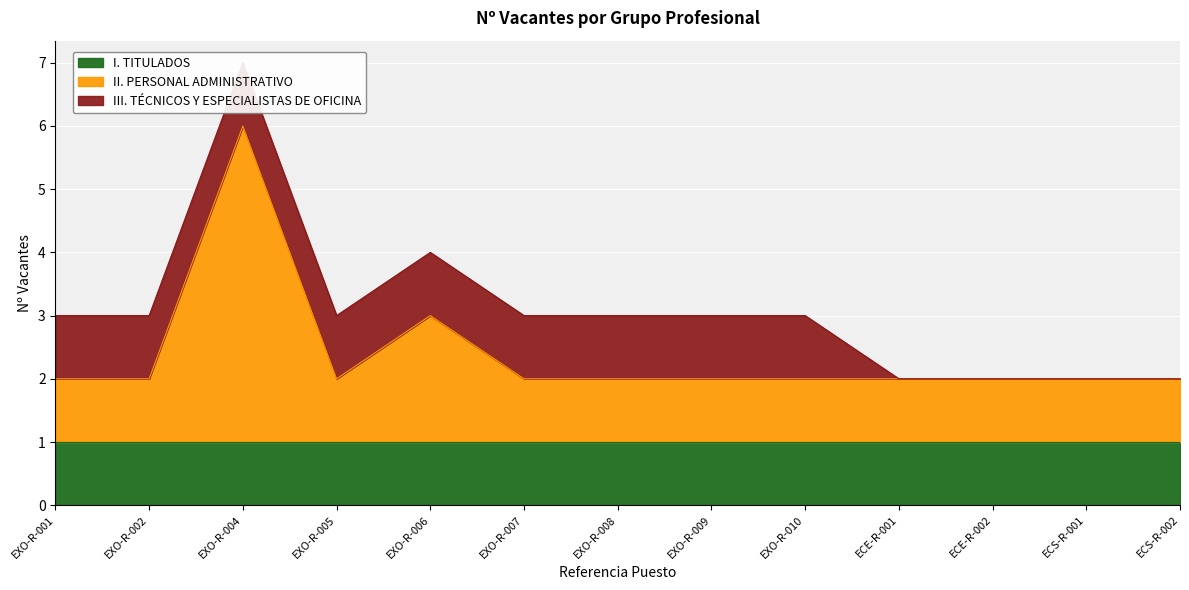

How many data points does each series have?

13